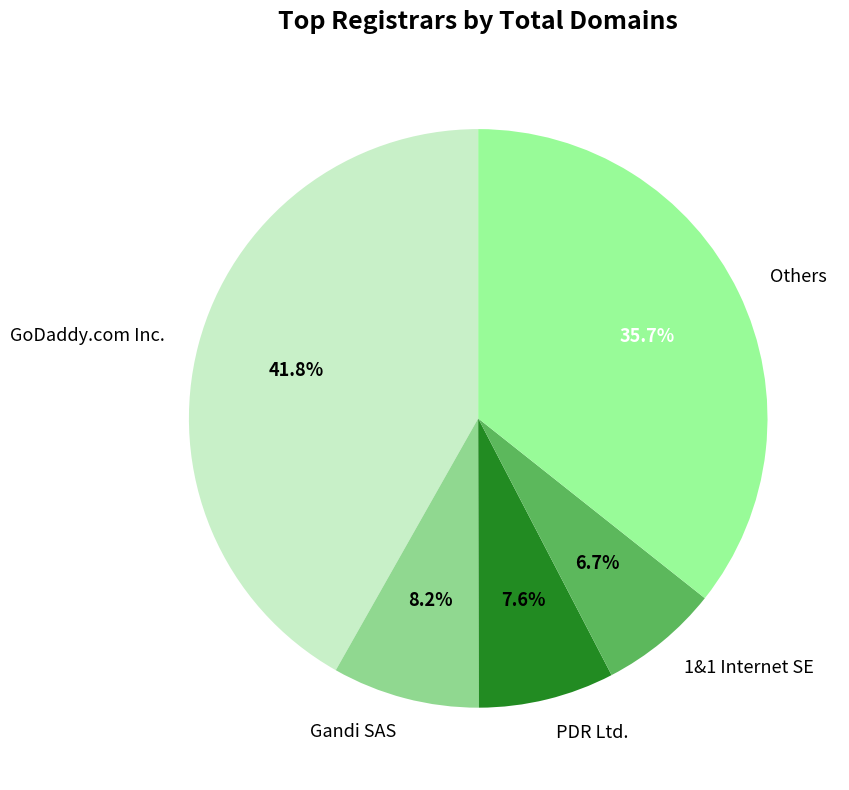

How many slices are in this pie chart?

5